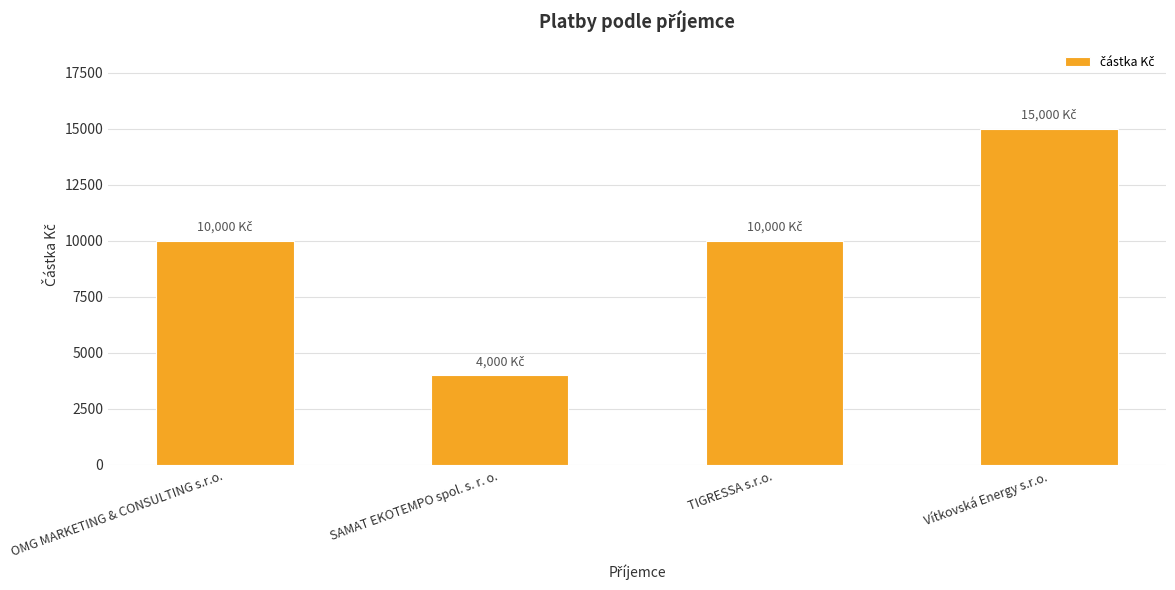

What is the sum of the values at TIGRESSA s.r.o. and SAMAT EKOTEMPO spol. s. r. o.?

14000